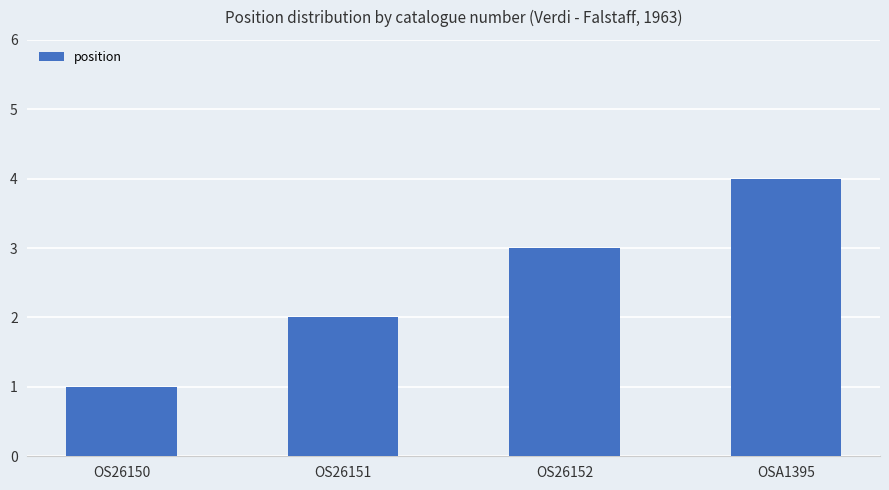

What is the change in value from OS26150 to OS26151?

+1